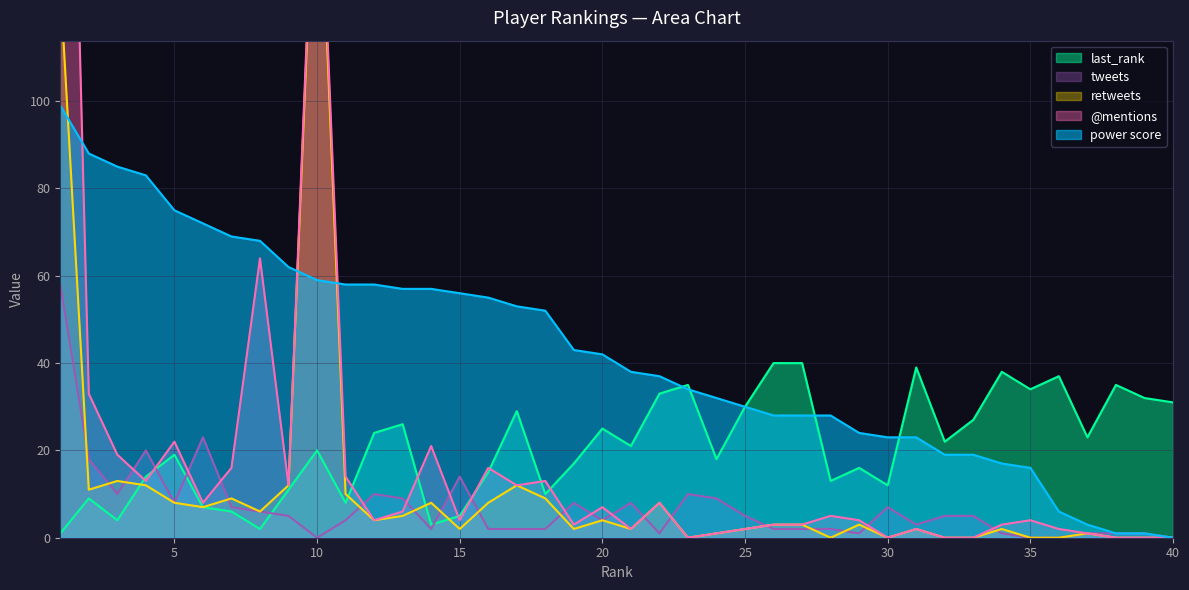

List the labels in order of last_rank value, largest first.

26, 27, 31, 34, 36, 23, 38, 35, 22, 39, 40, 25, 17, 33, 13, 20, 12, 37, 32, 21, 10, 5, 24, 19, 29, 16, 4, 28, 30, 9, 18, 2, 11, 6, 7, 15, 3, 14, 8, 1